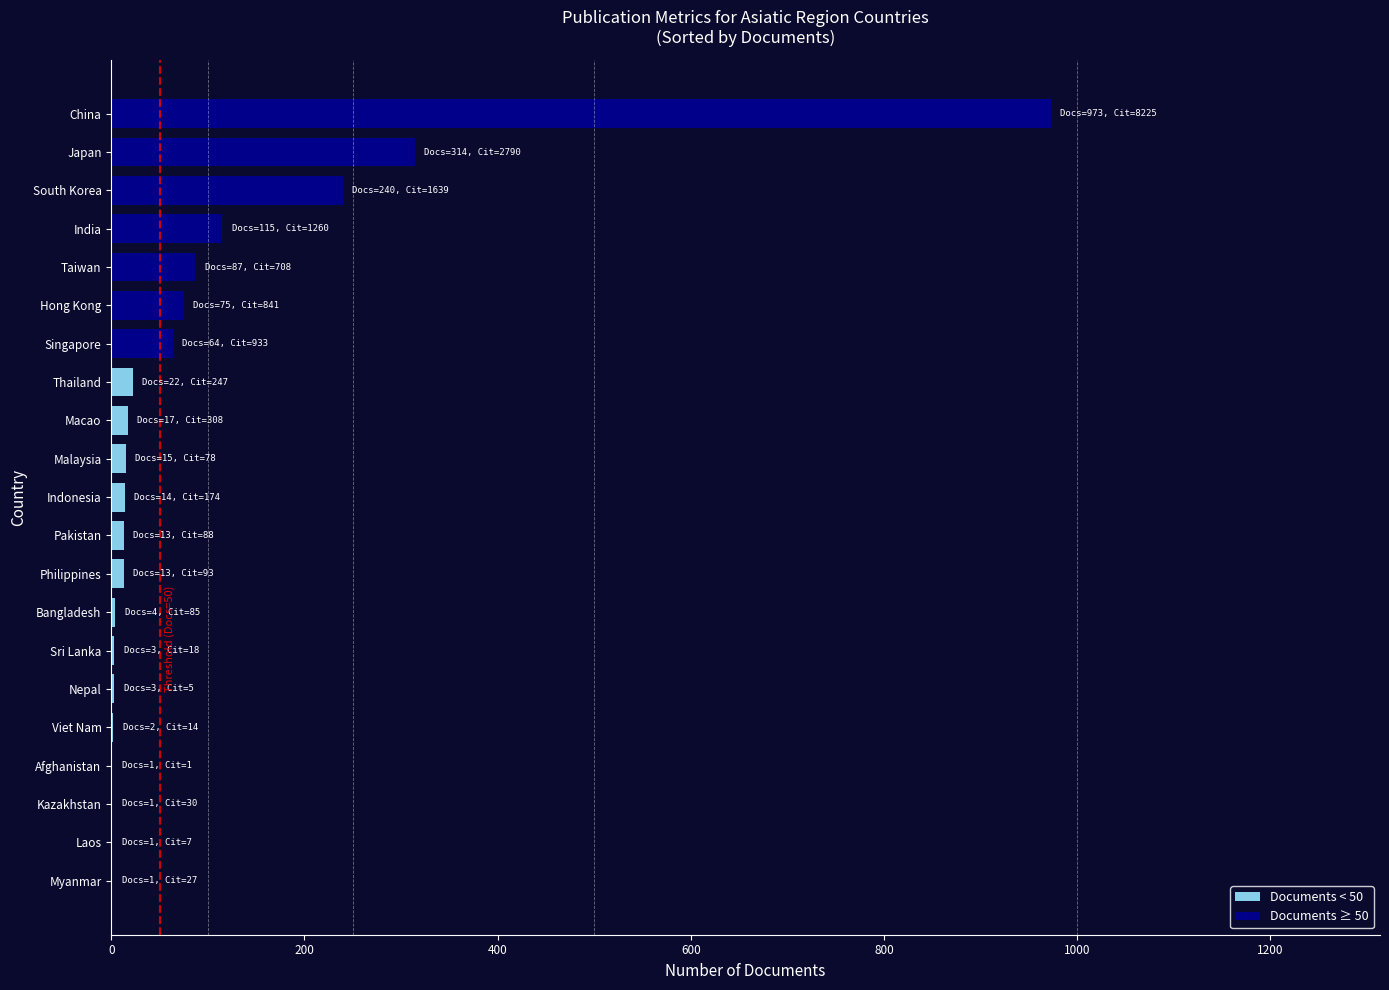

What is the sum of all values?

1978